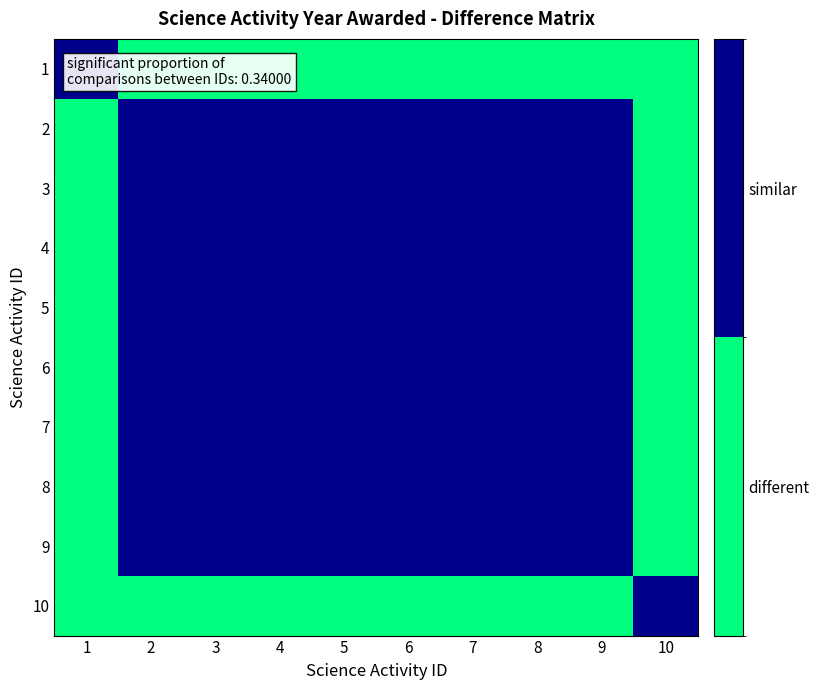

Reading left to right, list all the values displayed in this chart.

1: 1=1	2=0	3=0	4=0	5=0	6=0	7=0	8=0	9=0	10=0
2: 1=0	2=1	3=1	4=1	5=1	6=1	7=1	8=1	9=1	10=0
3: 1=0	2=1	3=1	4=1	5=1	6=1	7=1	8=1	9=1	10=0
4: 1=0	2=1	3=1	4=1	5=1	6=1	7=1	8=1	9=1	10=0
5: 1=0	2=1	3=1	4=1	5=1	6=1	7=1	8=1	9=1	10=0
6: 1=0	2=1	3=1	4=1	5=1	6=1	7=1	8=1	9=1	10=0
7: 1=0	2=1	3=1	4=1	5=1	6=1	7=1	8=1	9=1	10=0
8: 1=0	2=1	3=1	4=1	5=1	6=1	7=1	8=1	9=1	10=0
9: 1=0	2=1	3=1	4=1	5=1	6=1	7=1	8=1	9=1	10=0
10: 1=0	2=0	3=0	4=0	5=0	6=0	7=0	8=0	9=0	10=1